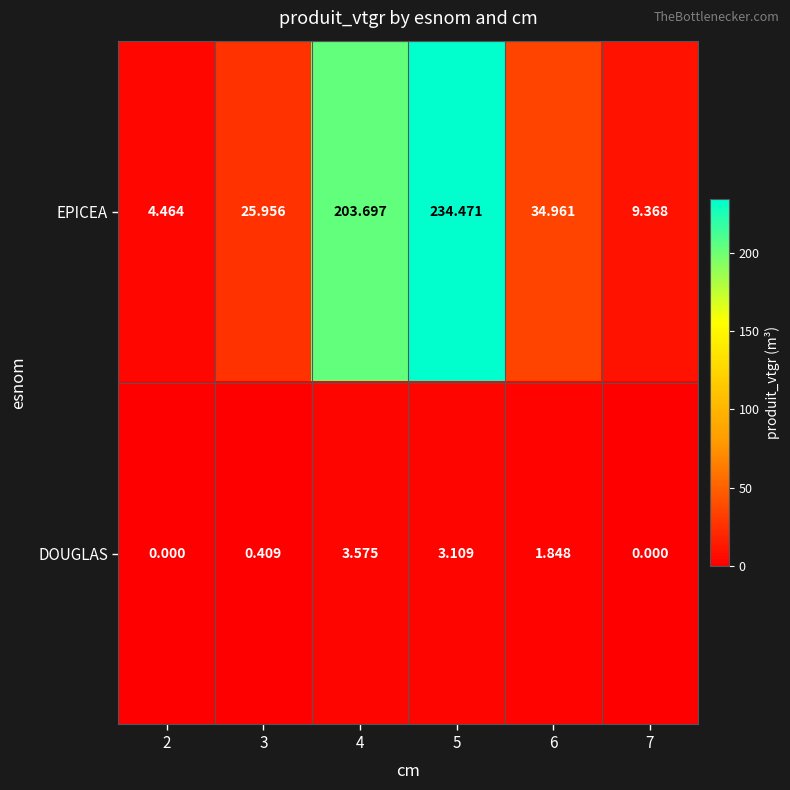

Is the value of EPICEA at 6 greater than the value of DOUGLAS at 7?

Yes